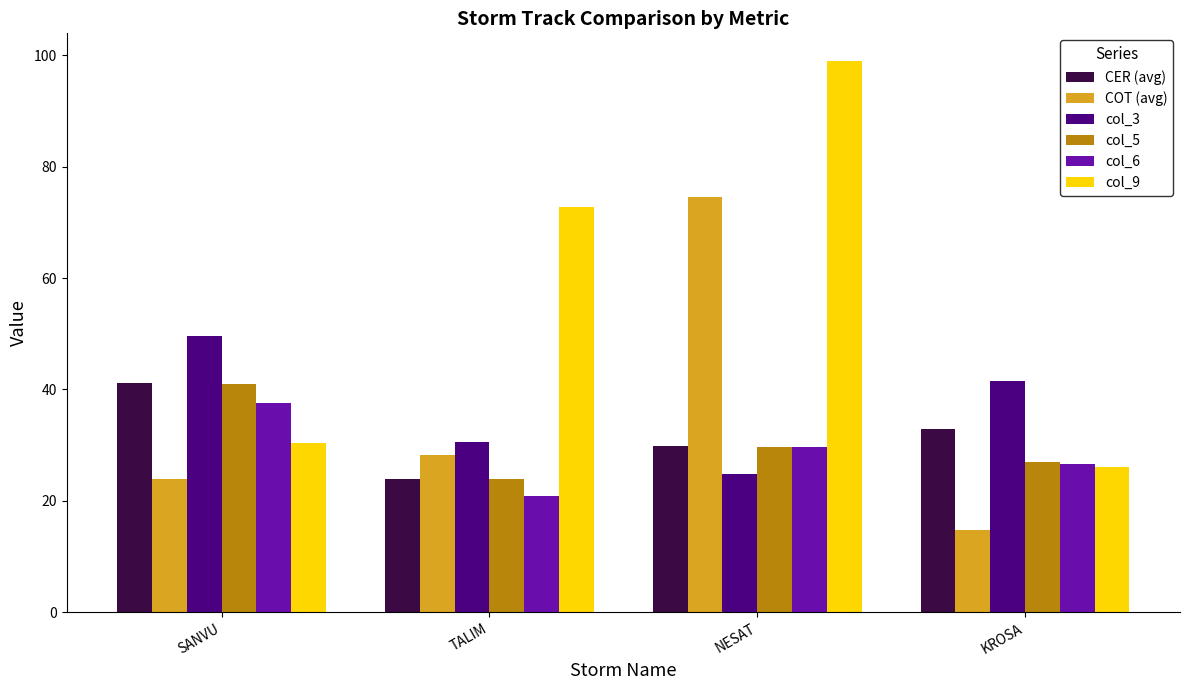

What is the sum of all col_5 values?

121.7